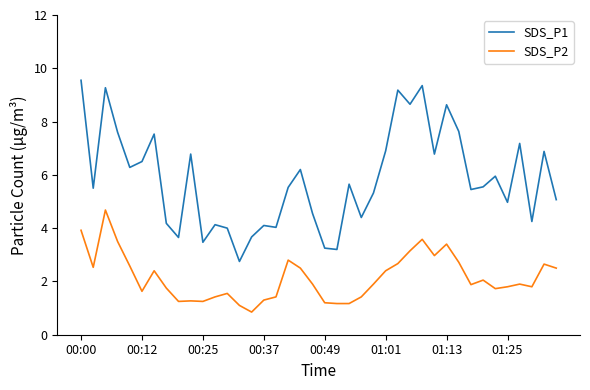

Which series has the widest spread of values?

SDS_P1